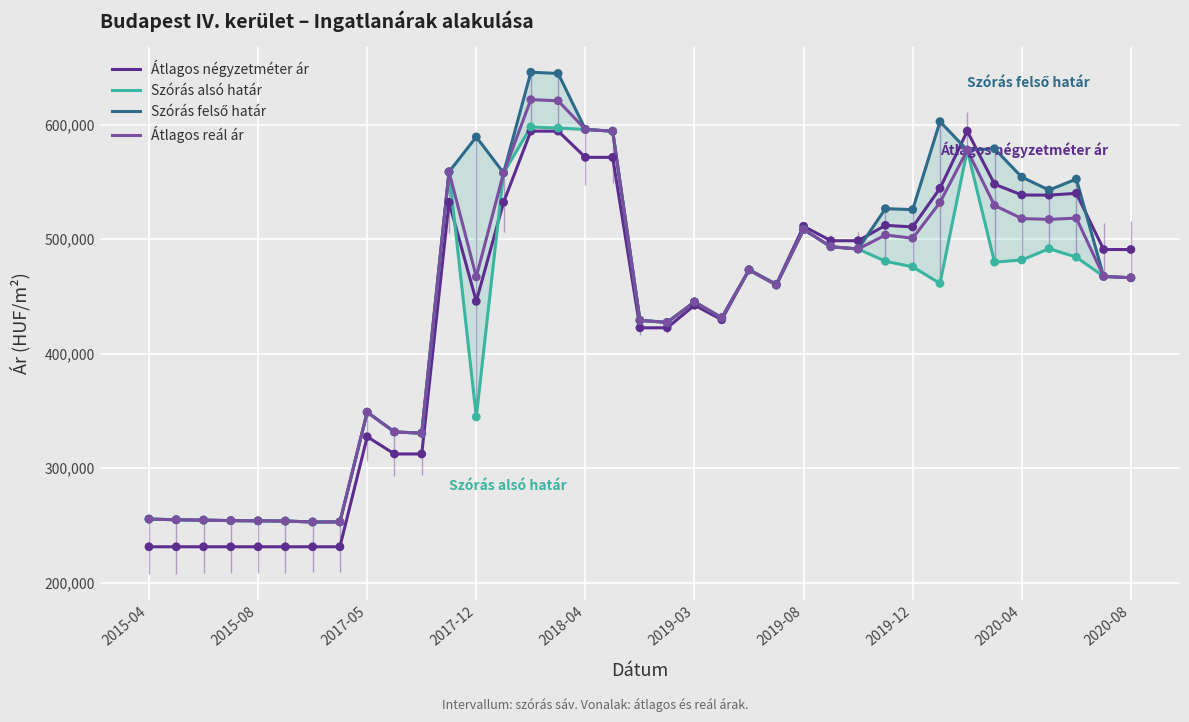

What are all the series names shown in the legend?

Átlagos négyzetméter ár, Szórás alsó határ, Szórás felső határ, Átlagos reál ár